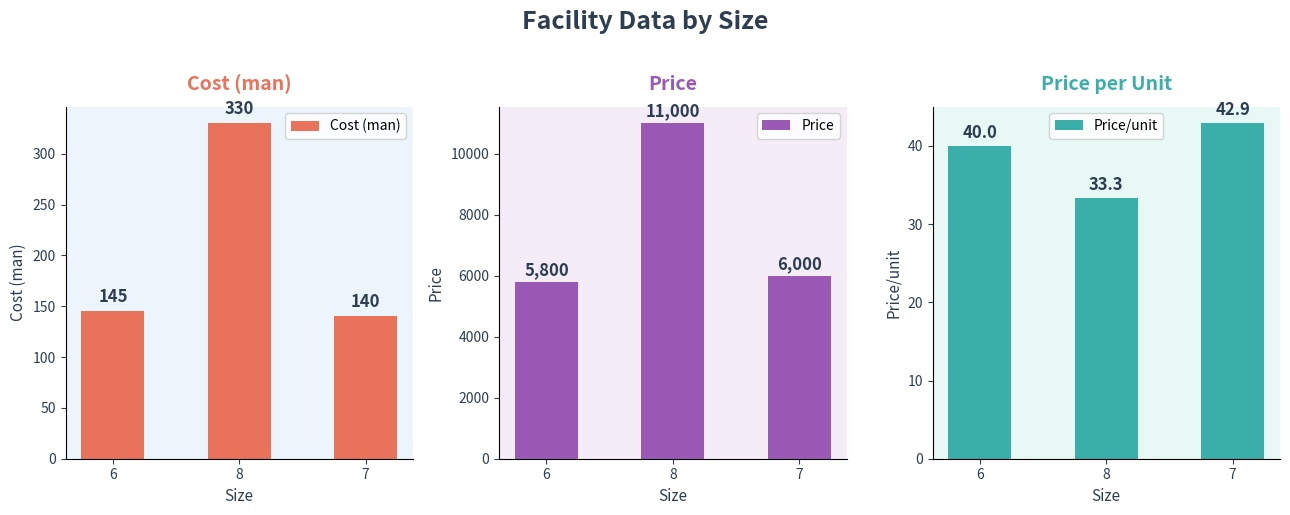

Read the Cost (man) value at 7.

140